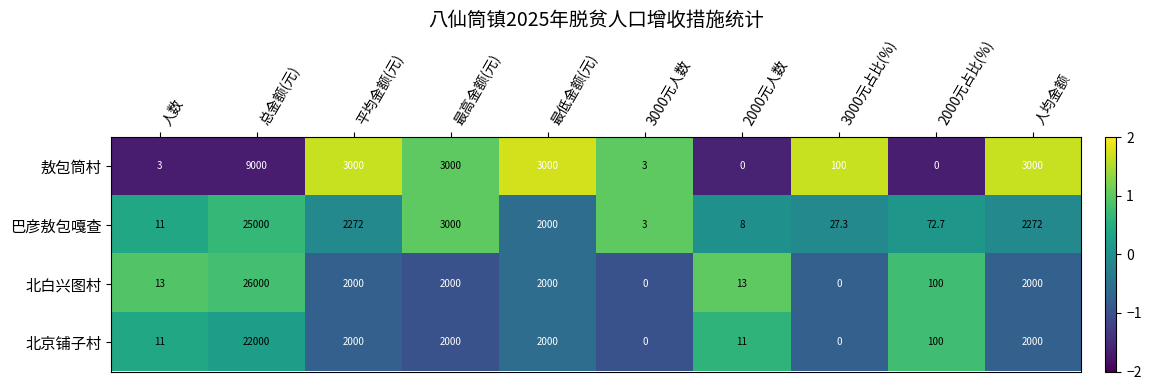

What value does the 敖包筒村 series have at 3000元占比(%)?

100.0